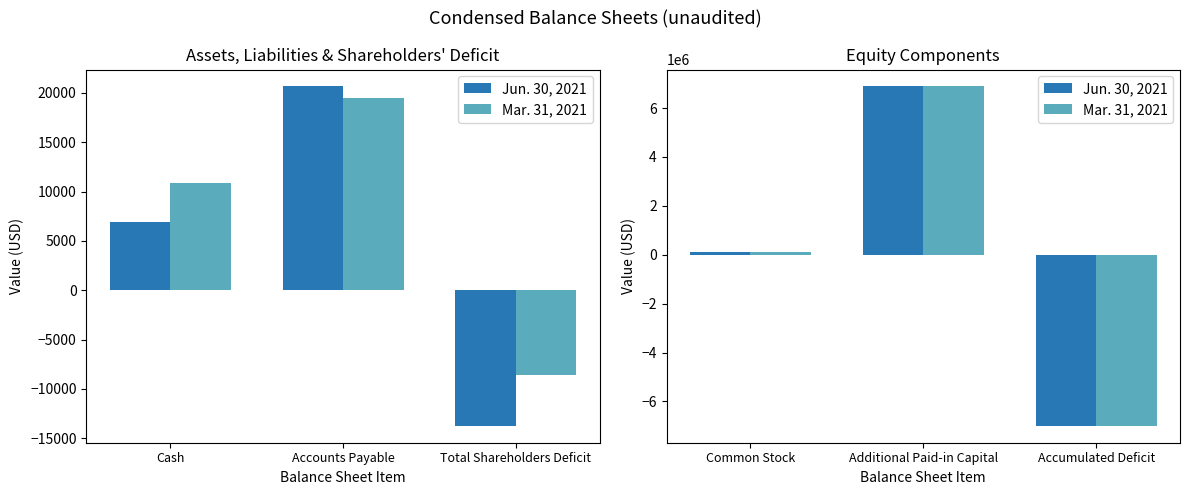

What is the highest value of the Jun. 30, 2021 series?

6881516